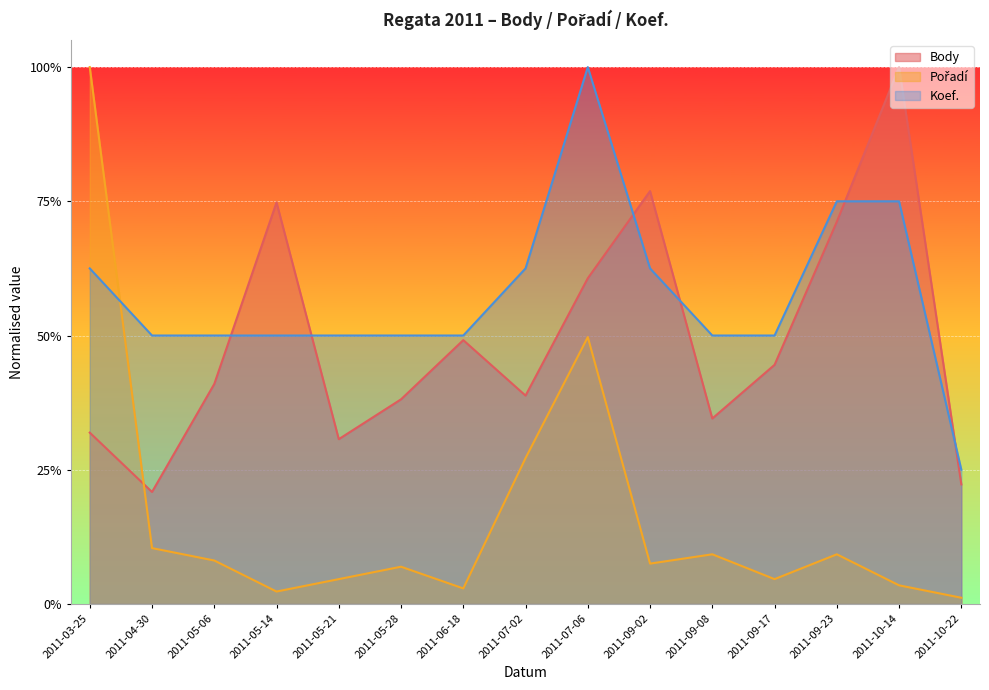

What is the label of the 4th point from the right?

2011-09-17